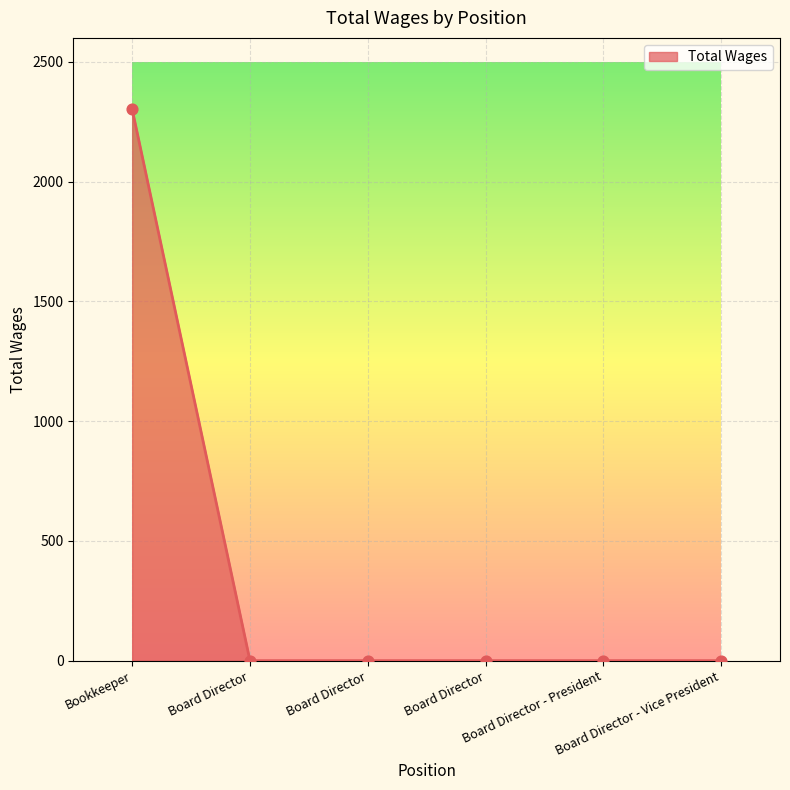

Which has a higher value, Board Director - Vice President or Board Director?

Board Director - Vice President